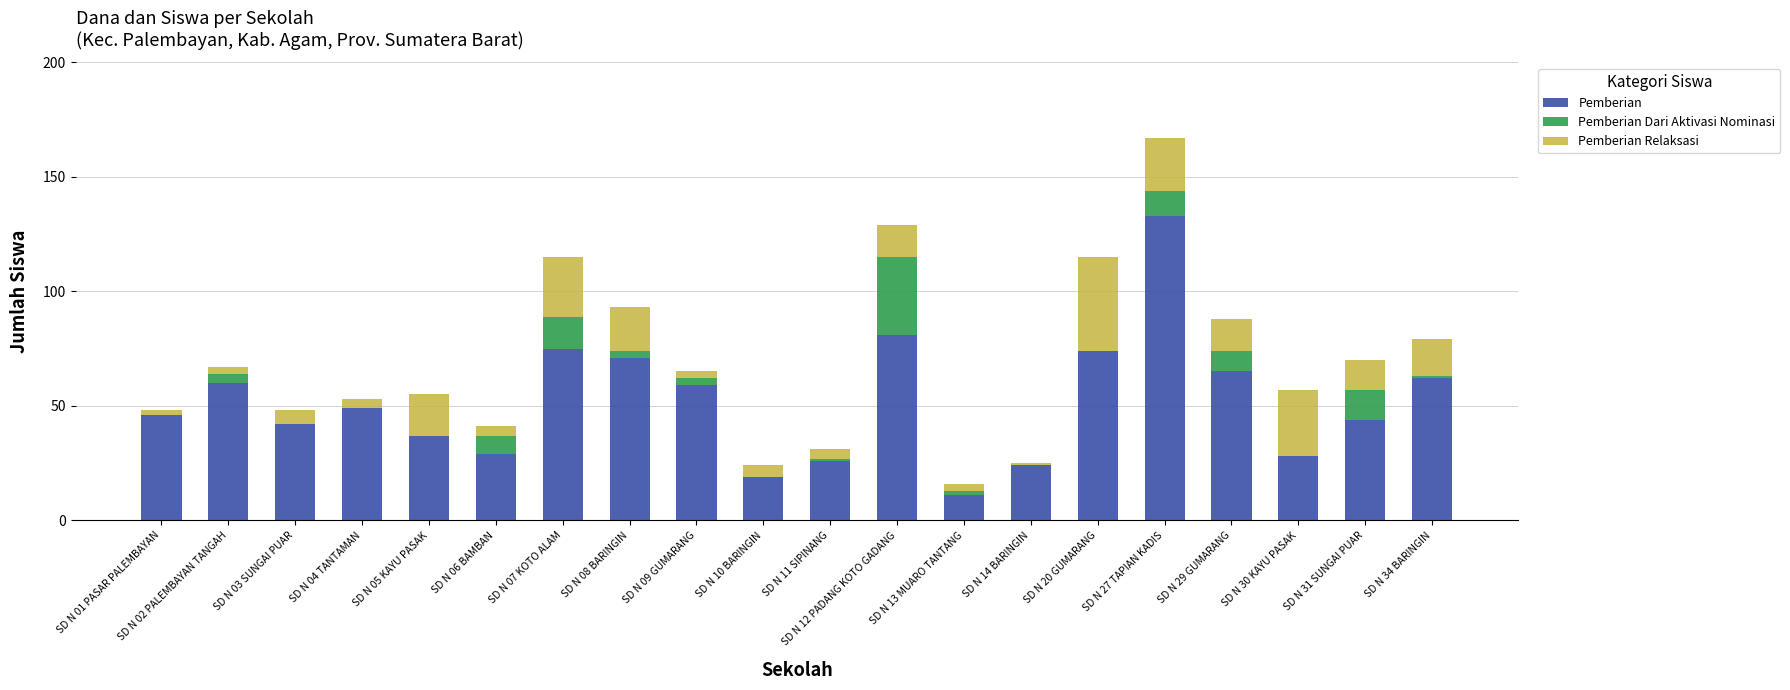

What is the sum of all Pemberian values?

1035